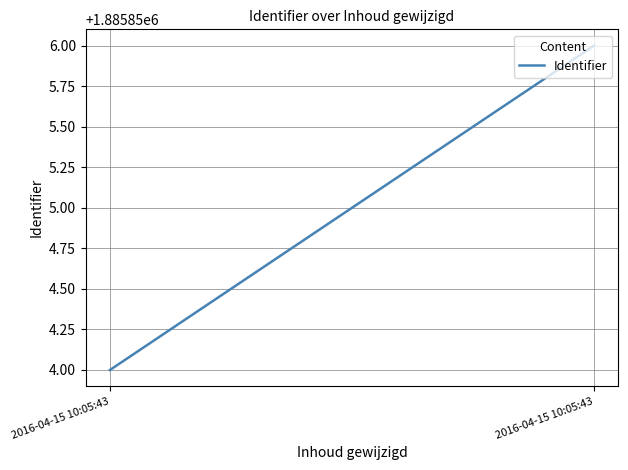

Rank the categories by value from highest to lowest.

2016-04-15 10:05:43, 2016-04-15 10:05:43